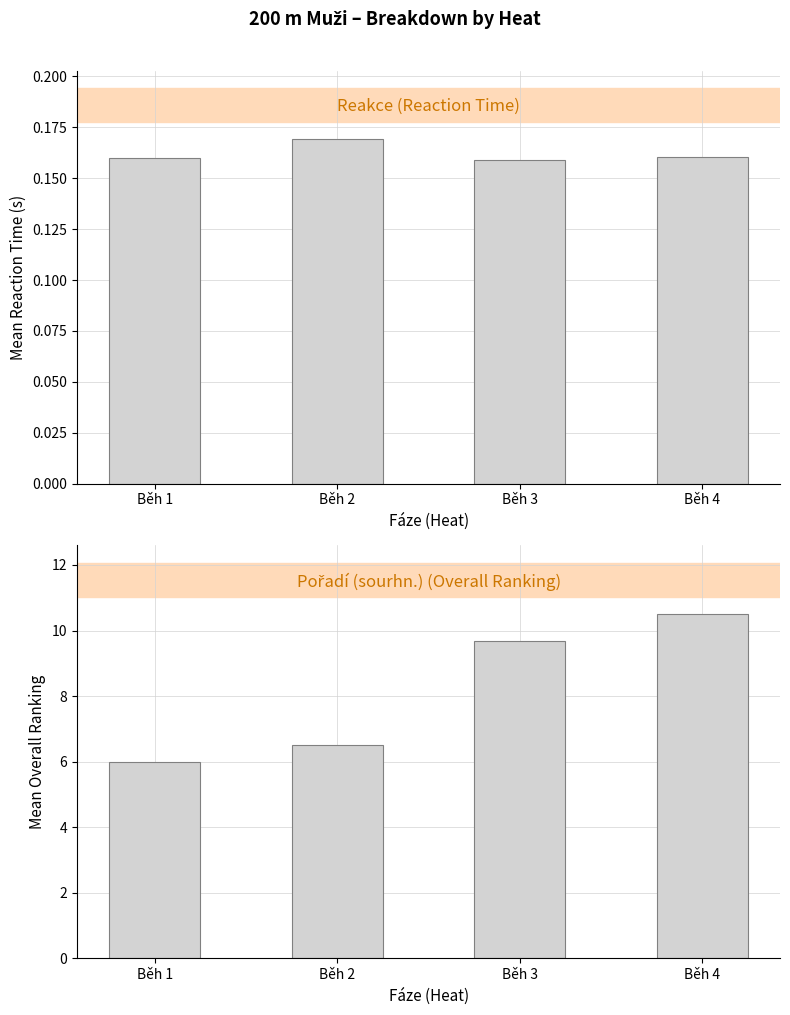

True or false: Reakce has a value of 0.2 at Běh 3.

False